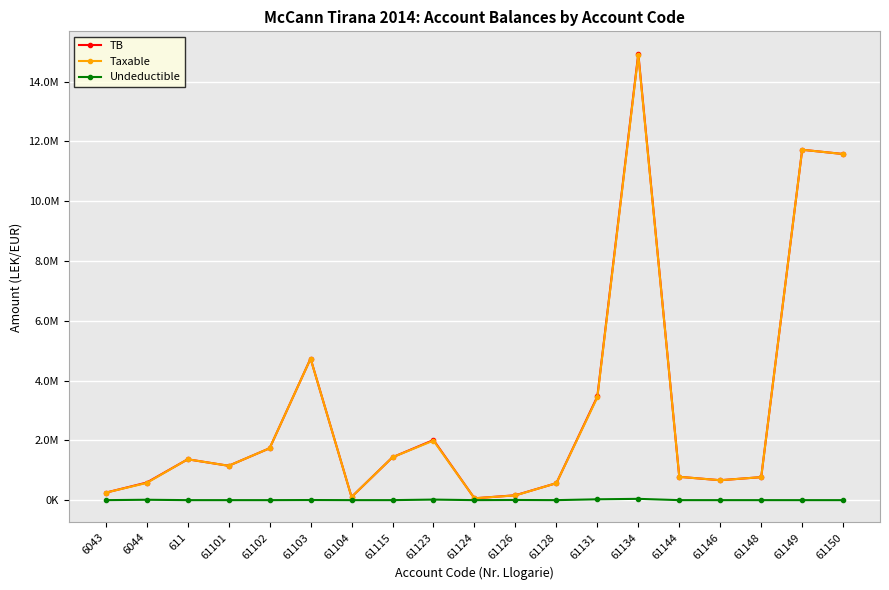

True or false: Taxable has a value of 15925746.2 at 61150.

False